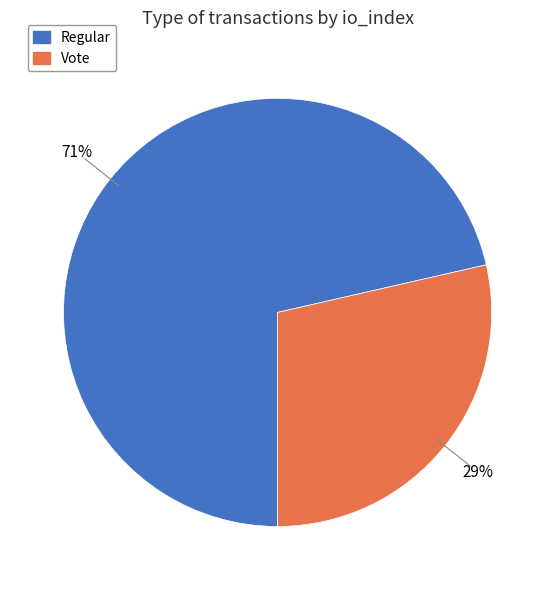

Rank the categories by value from highest to lowest.

Regular, Vote